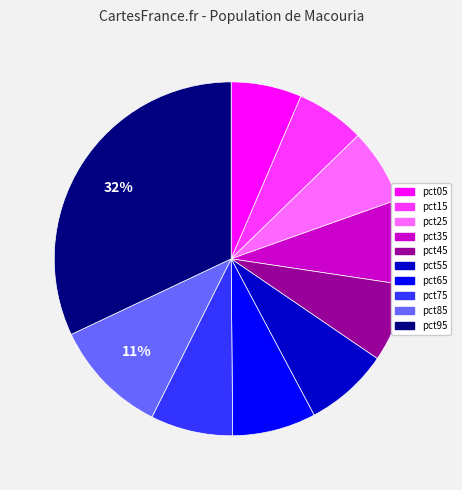

To the nearest percent, what portion does pct95 represent?

32%